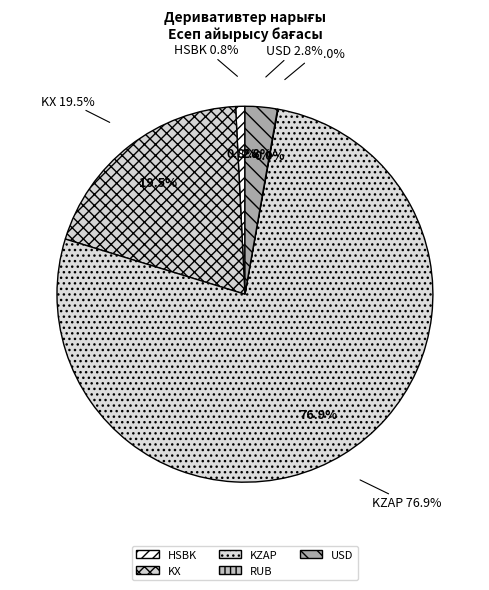

Is there a majority slice in this chart?

Yes